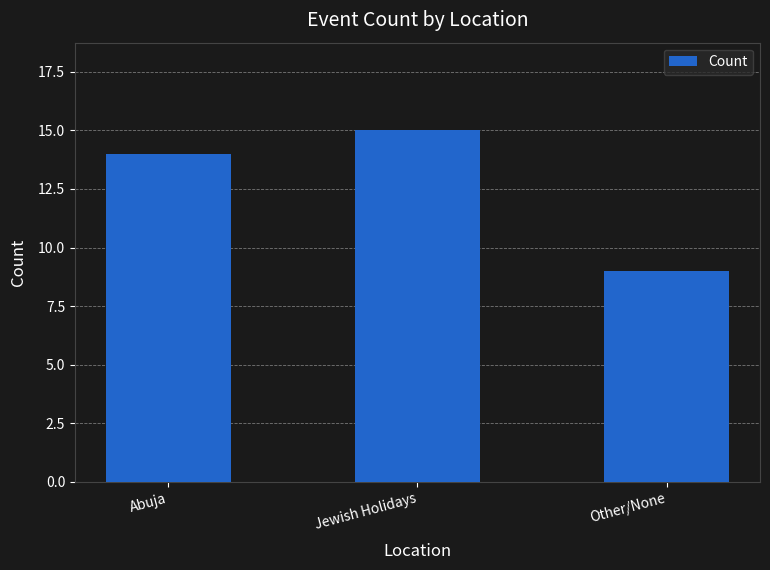

Rank the categories by value from lowest to highest.

Other/None, Abuja, Jewish Holidays